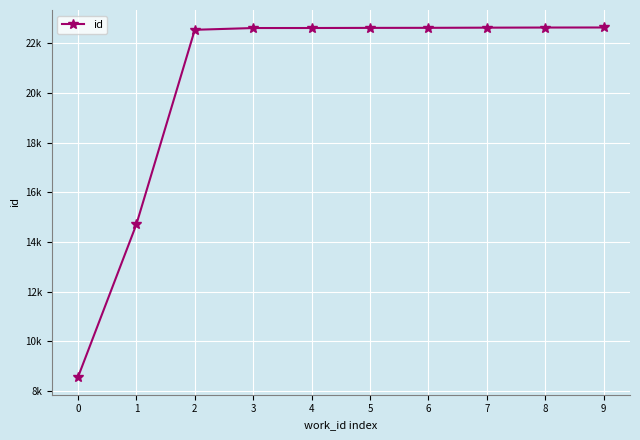

Rank the categories by value from lowest to highest.

0, 1, 2, 3, 4, 5, 6, 7, 8, 9